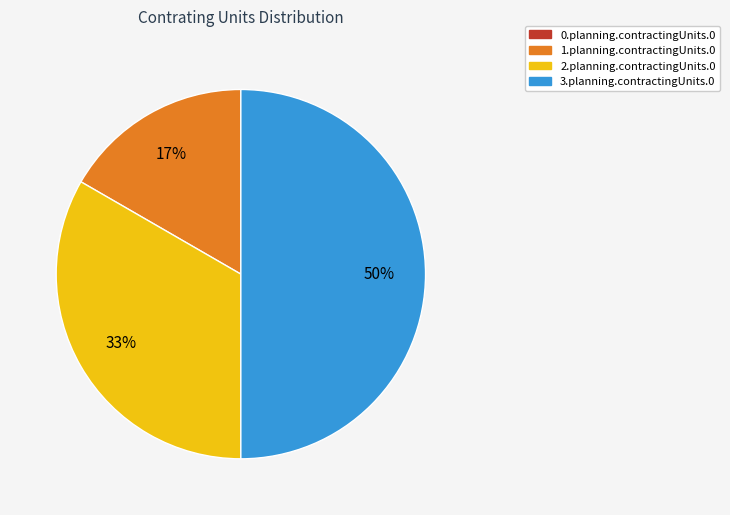

The 3.planning.contractingUnits.0 slice represents 56% of the pie. True or false?

False